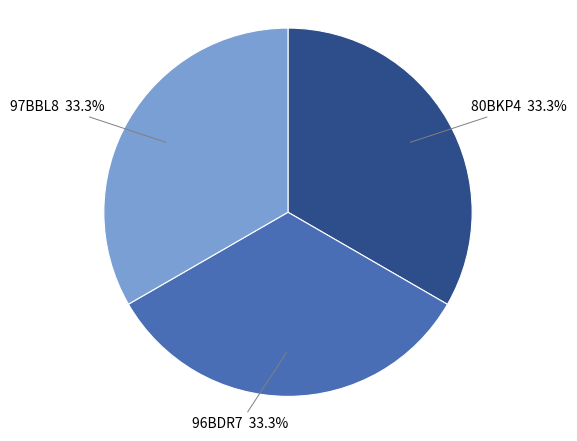

How many slices are in this pie chart?

3